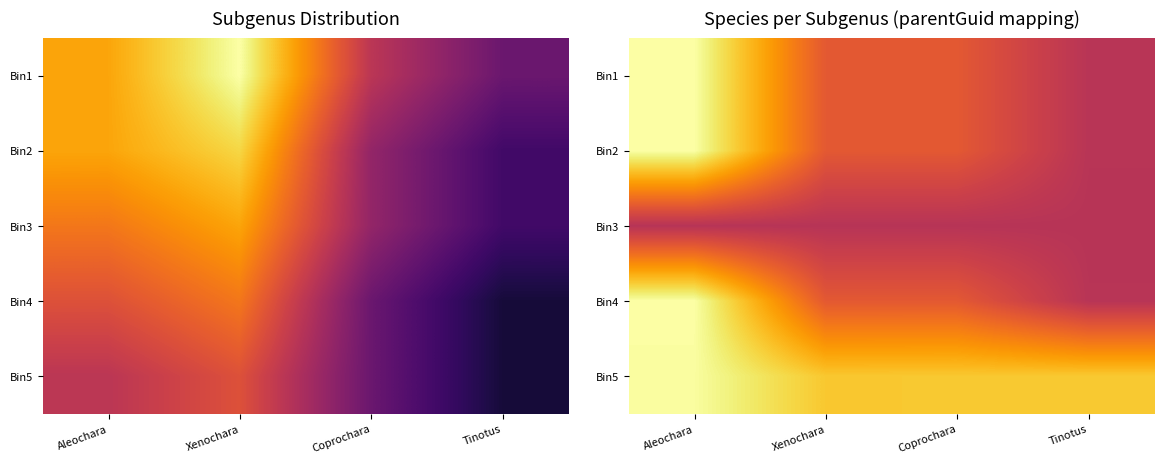

Is it true that Bin4 equals 0.2 at Xenochara?

False